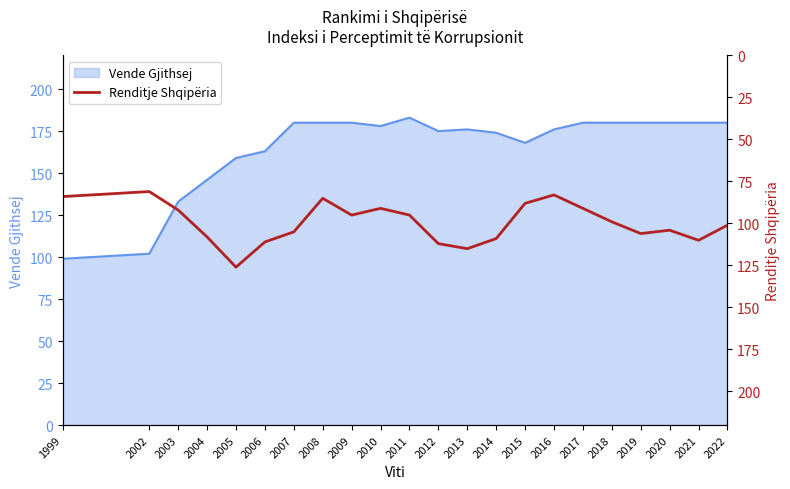

What is the highest value of the Vende Gjithsej series?

183